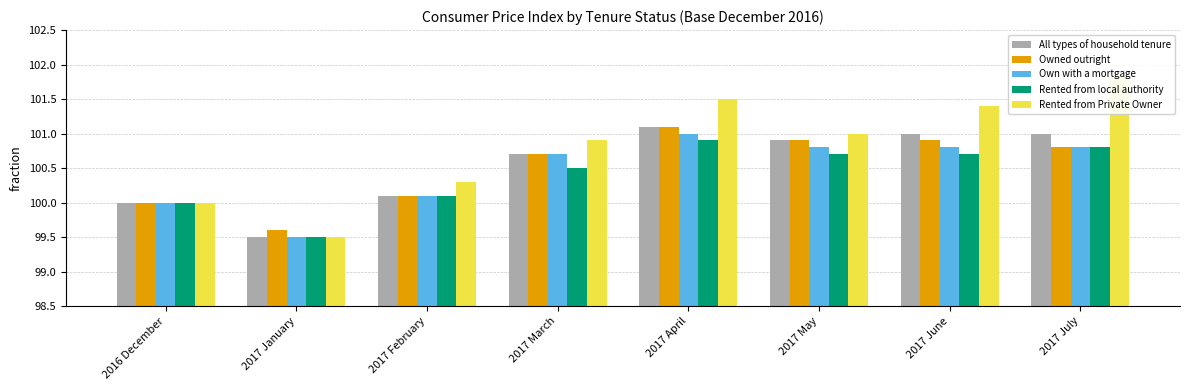

What is the difference between the maximum and minimum values in the Rented from Private Owner series?

2.3